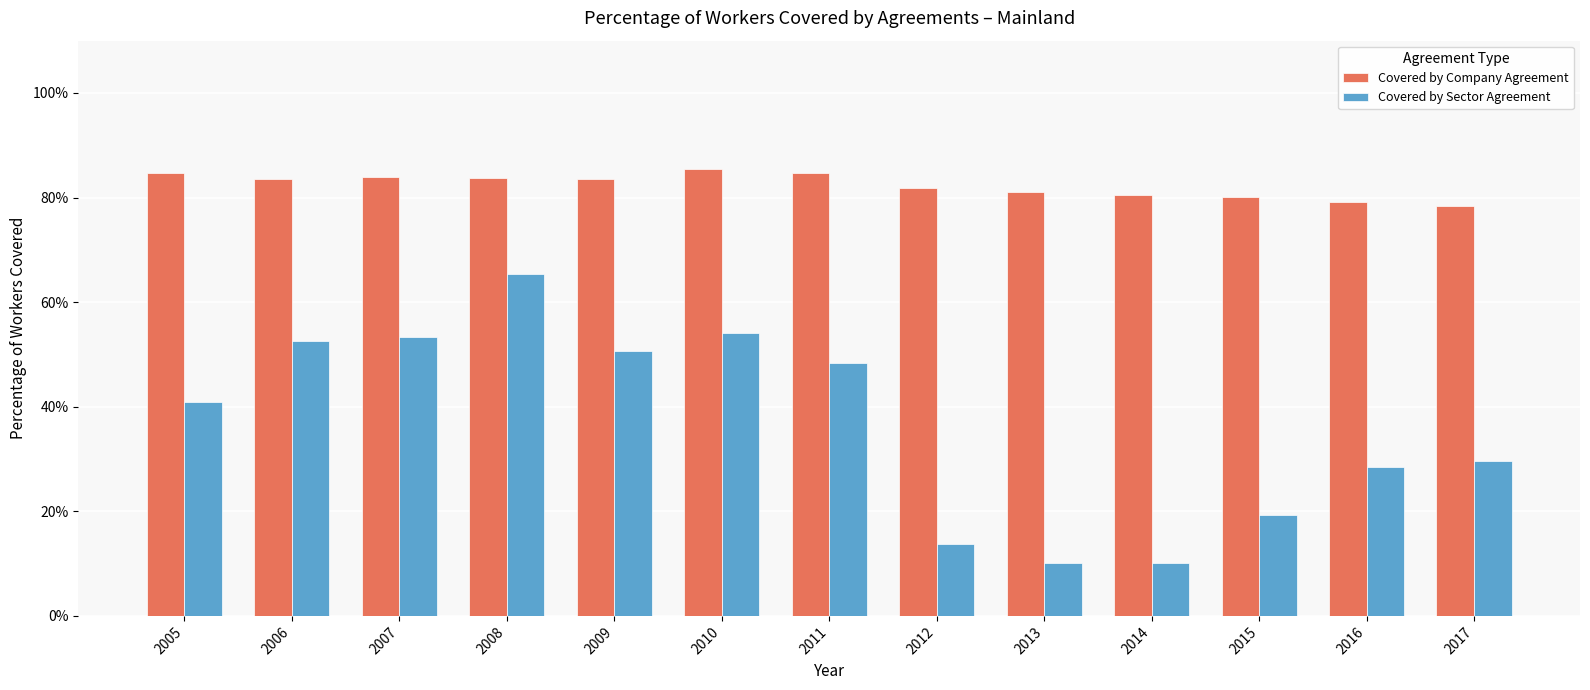

Where is Covered by Sector Agreement nearest to the value 37?

2005